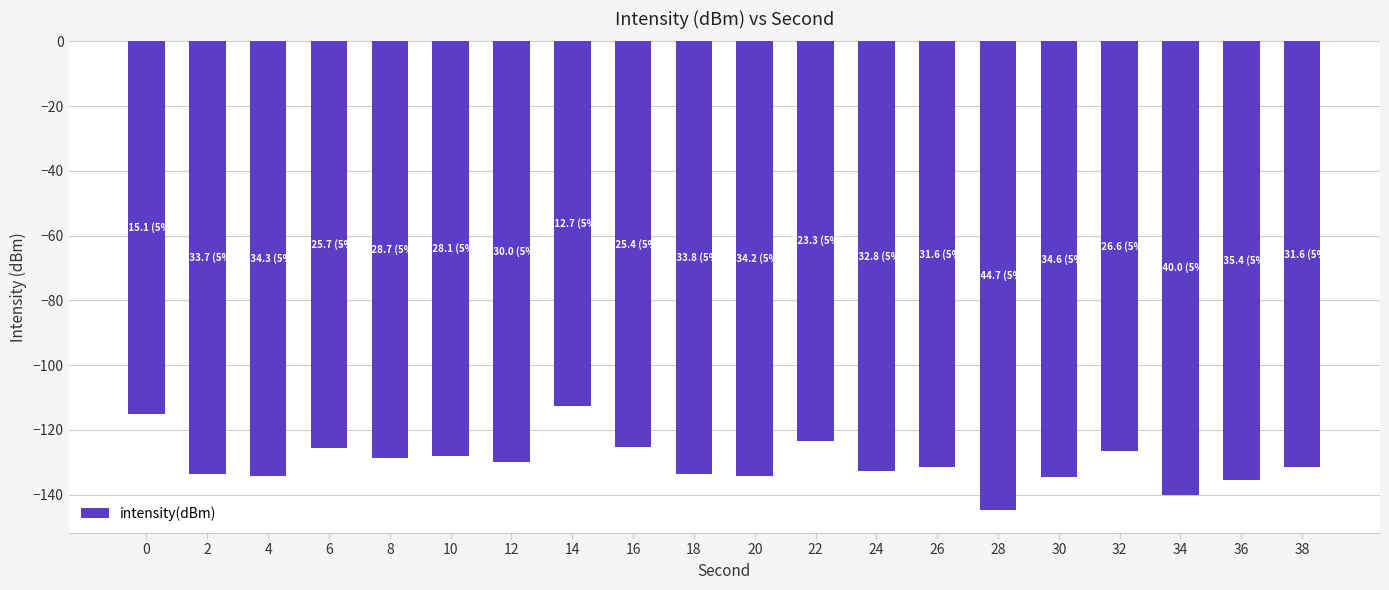

Which has a higher value, 2 or 34?

2